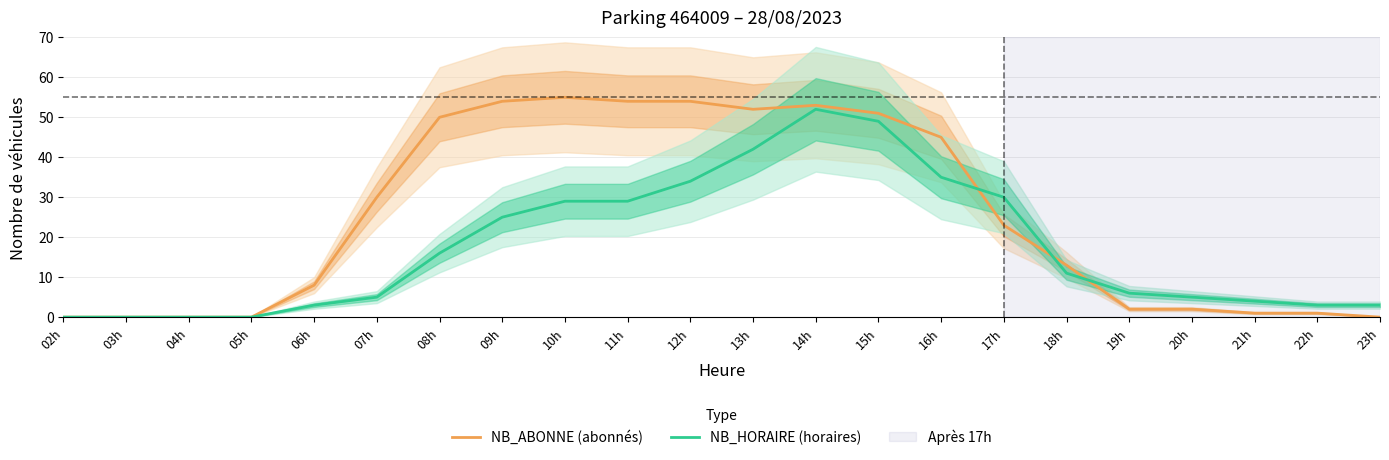

The NB_HORAIRE (horaires) series shows 21 at 08h. True or false?

False